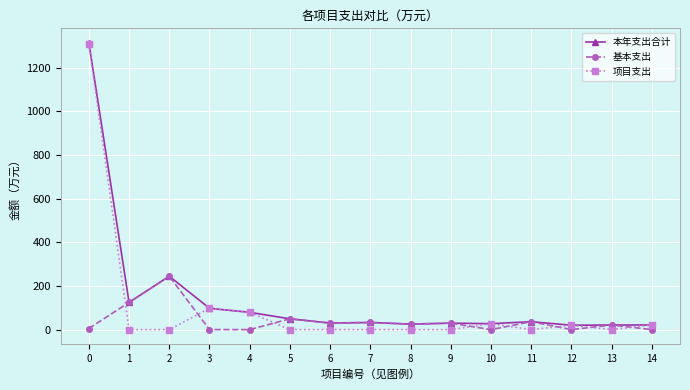

How many series are shown in this chart?

3